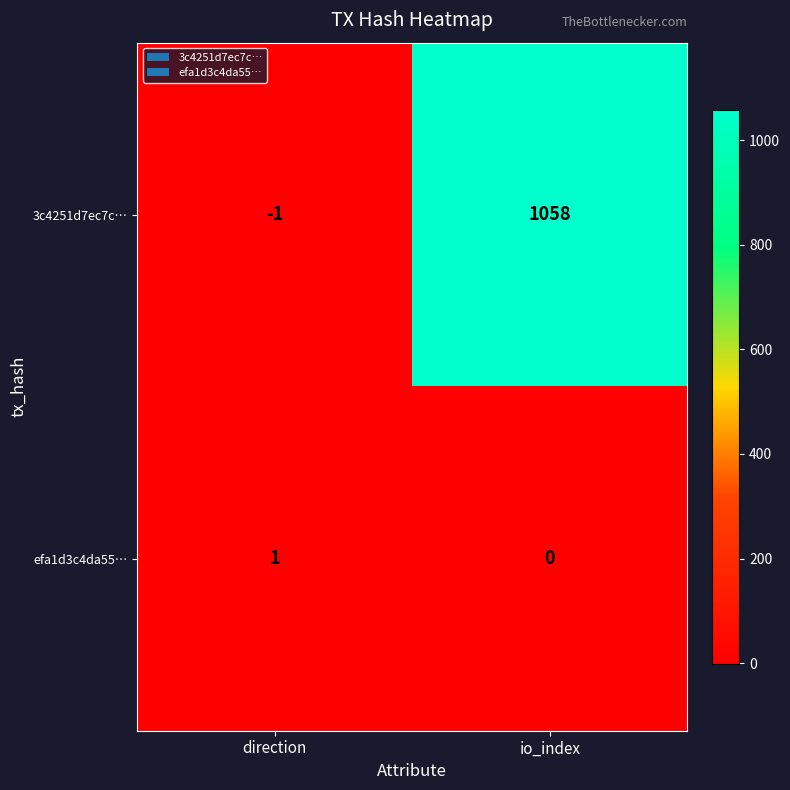

At how many categories does at least one series exceed 949?

1